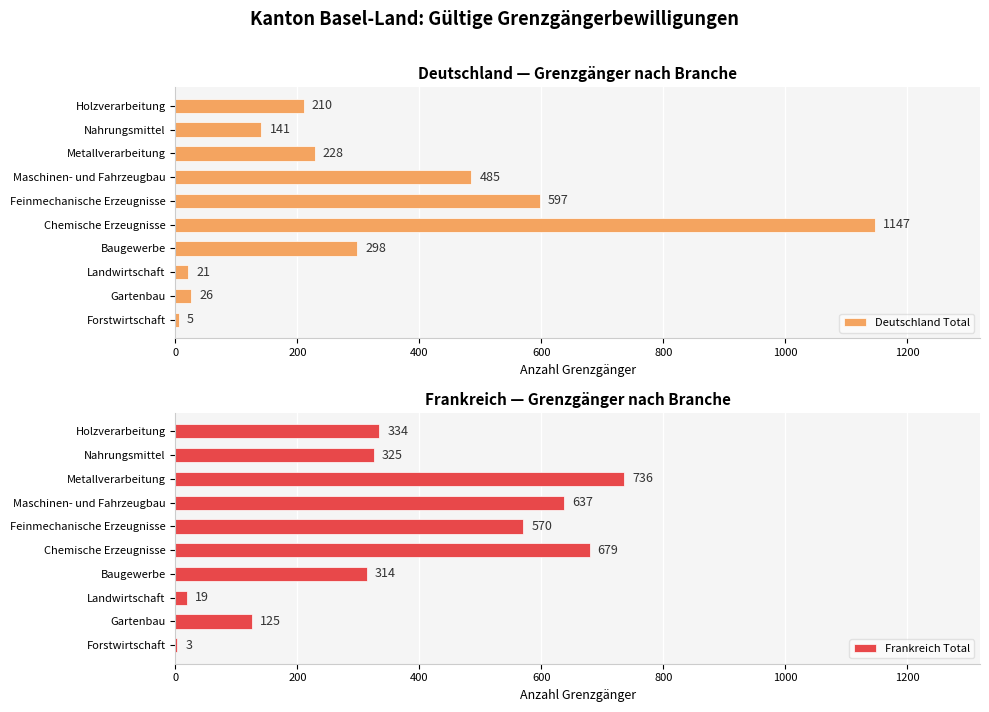

Where is Deutschland Total nearest to the value 576?

Feinmechanische Erzeugnisse